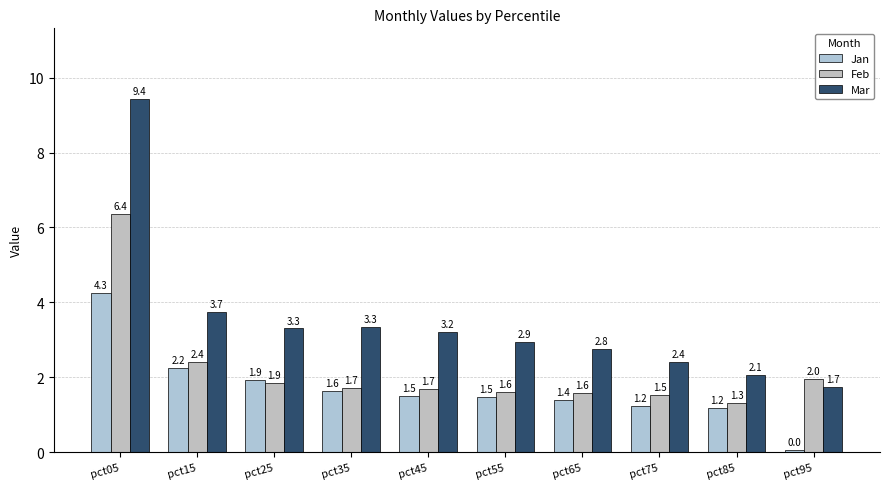

The value of Mar at pct75 is 0.7. True or false?

False